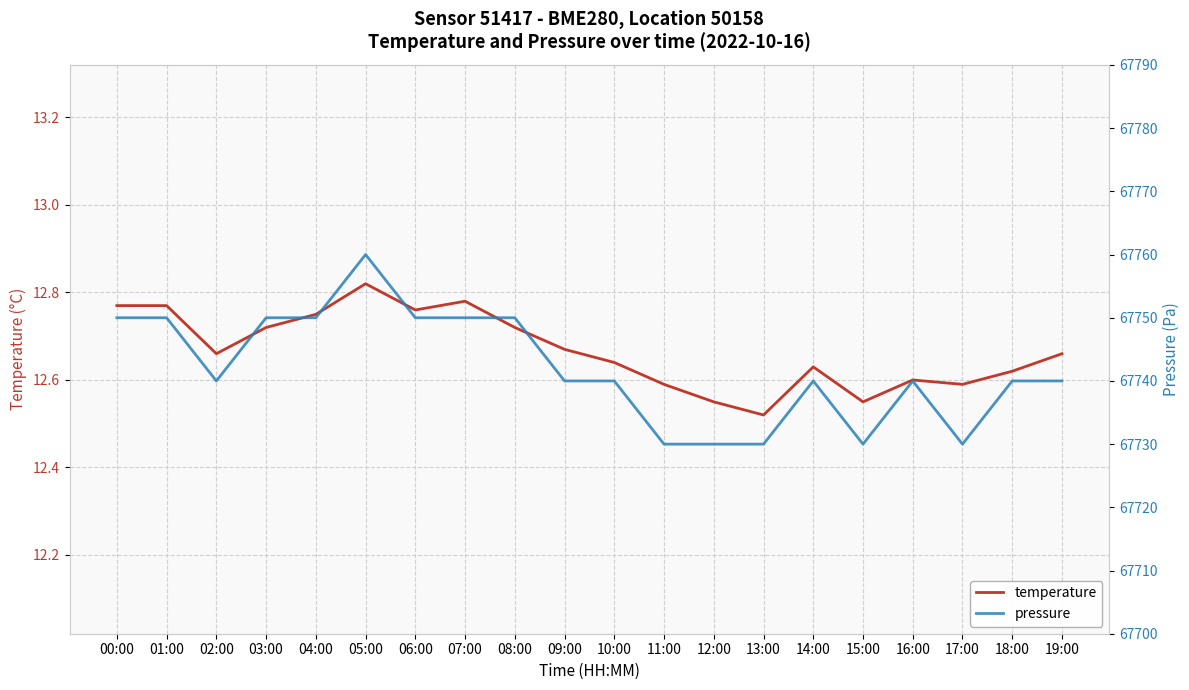

Which series has the largest total across all categories?

pressure